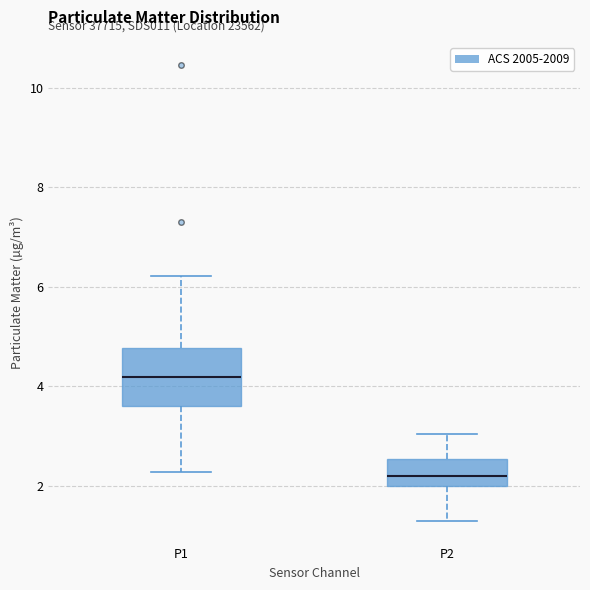

Where does the median line of the box for P2 sit on the y-axis? The values are not printed on the chart, so give them approximately, as read against the axis.

2.2